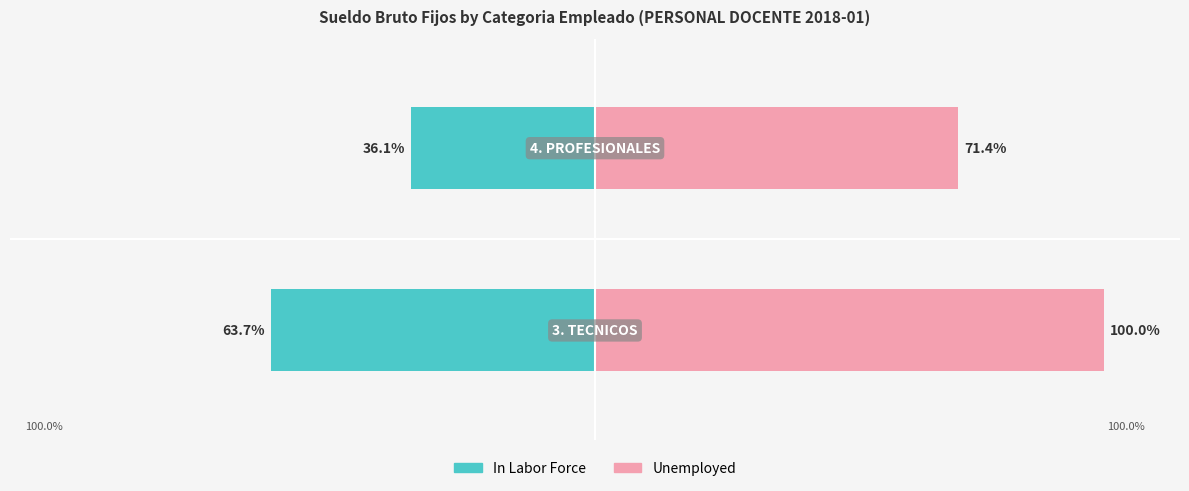

How many bars are there in total?

4